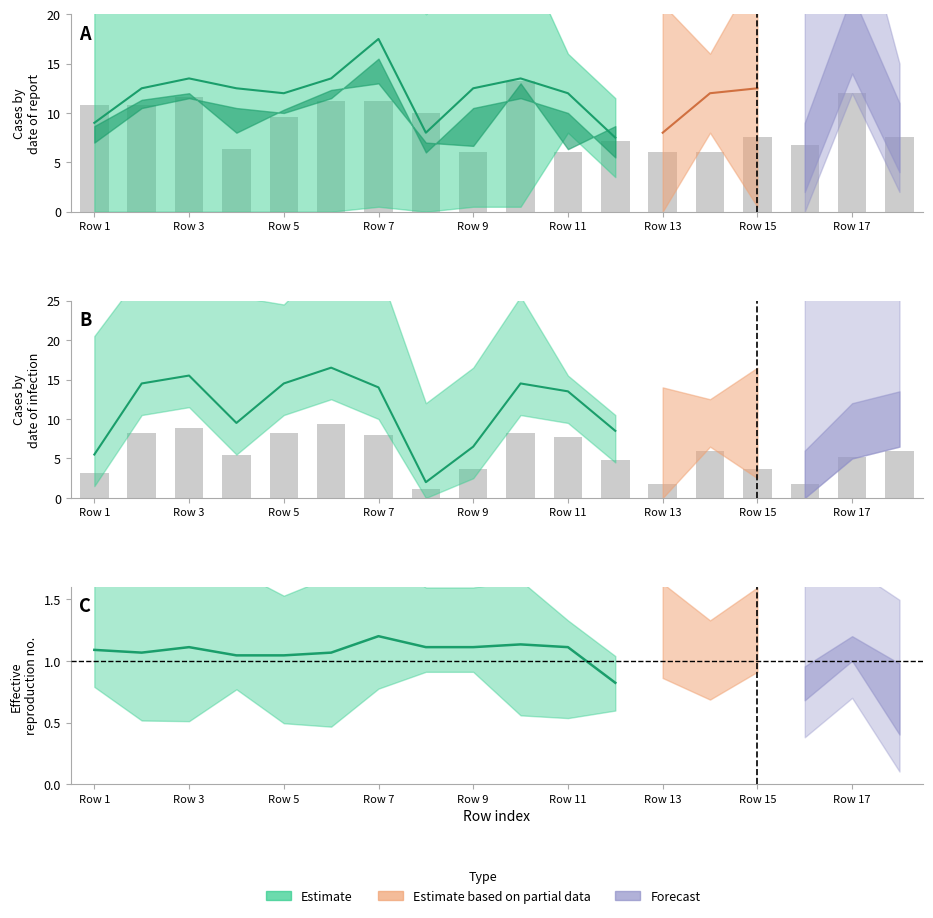

What is the value of the Z5 bar at the 13th from the left?

2